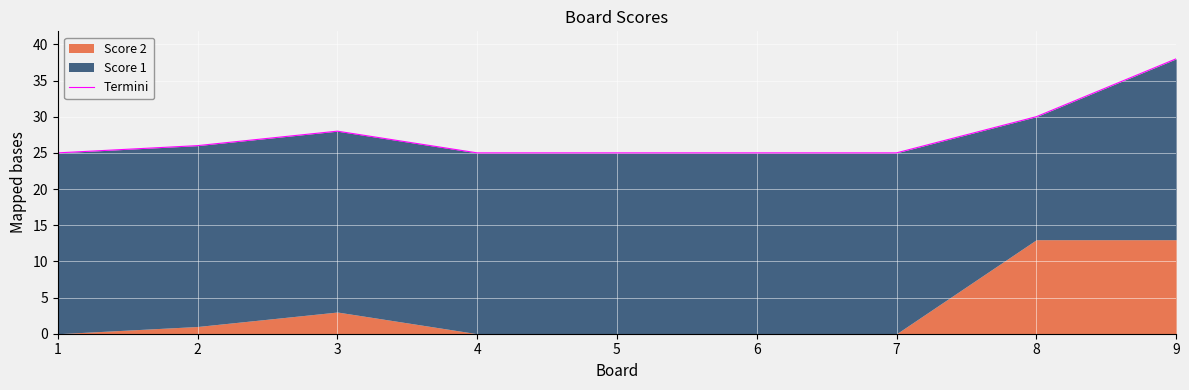

What is the difference between the maximum and minimum values?

13